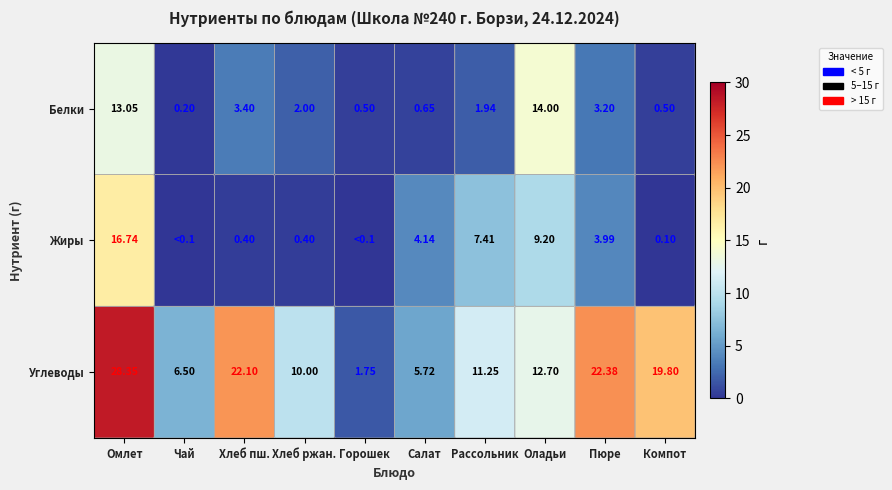

What is the spread (max minus min) of values at Омлет?

15.3